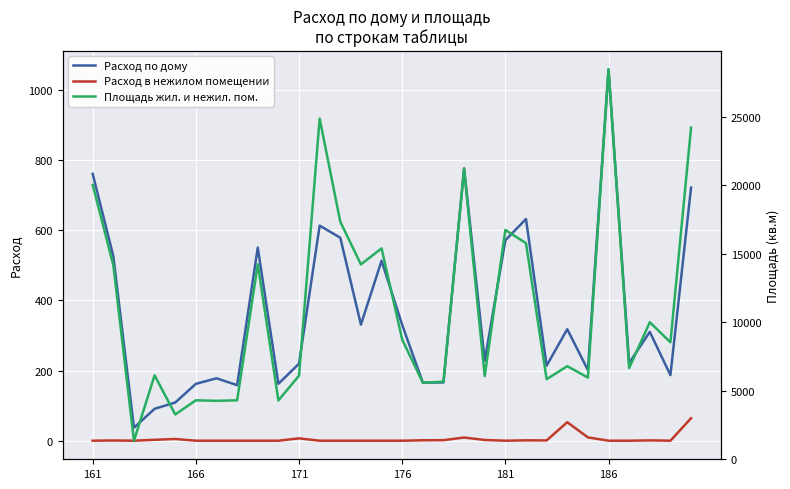

What are all the series names shown in the legend?

Расход по дому, Расход в нежилом помещении, Площадь жил. и нежил. пом.